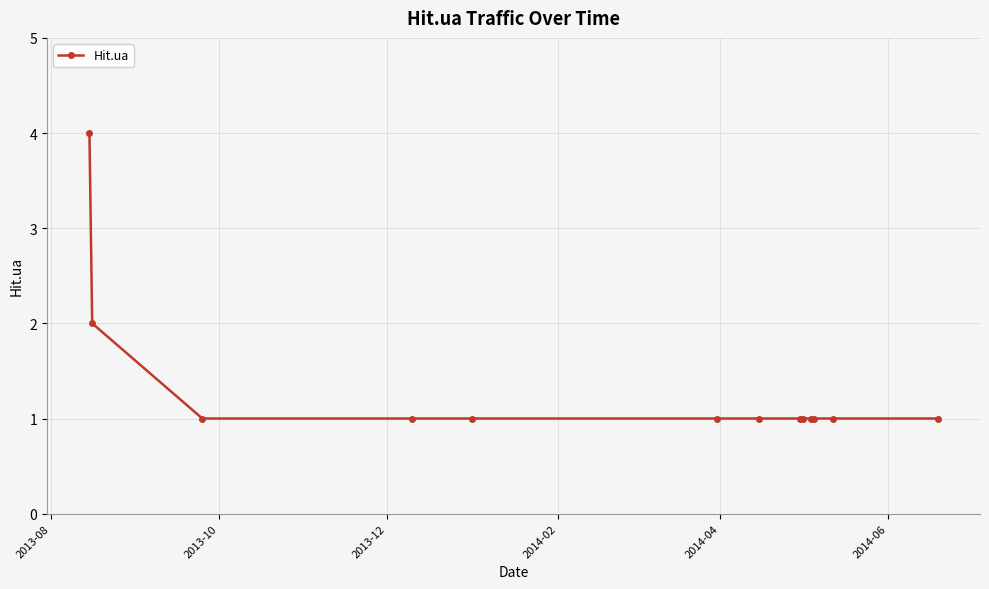

What is the greatest value displayed?

4